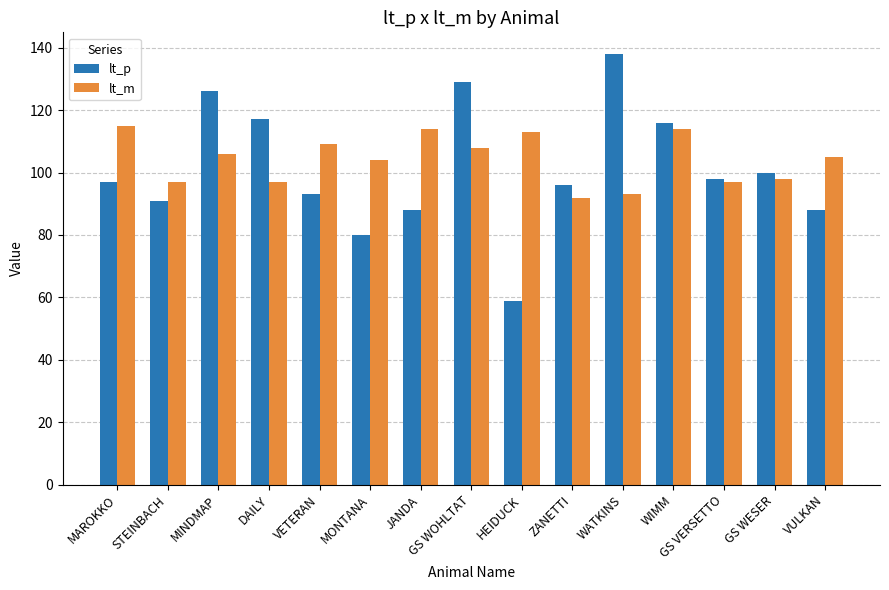

At which category is the sum across all series the highest?

GS WOHLTAT